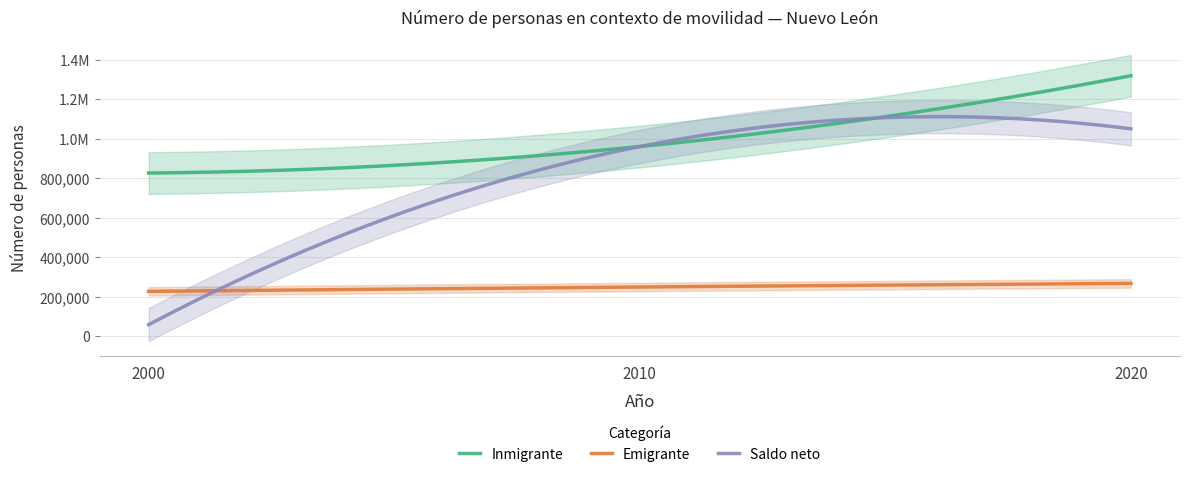

How many data points in Inmigrante are less than 961595?

1